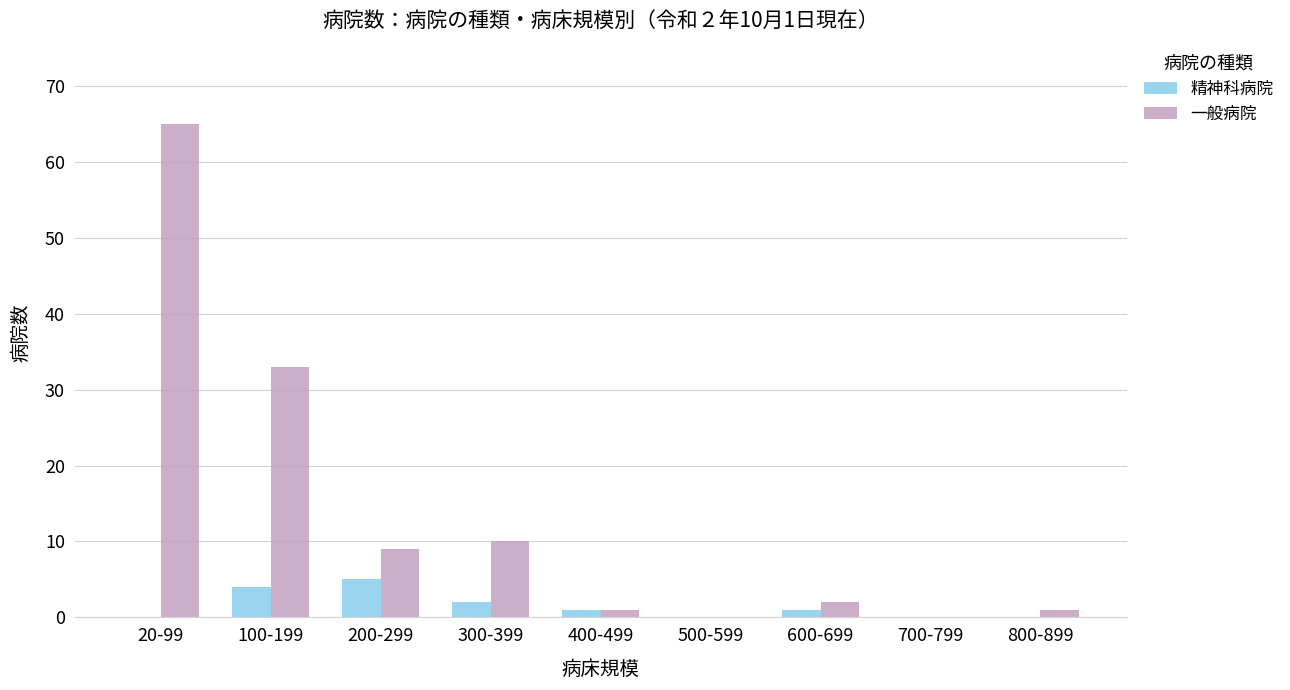

Is the value of 一般病院 at 400-499 greater than the value of 精神科病院 at 200-299?

No